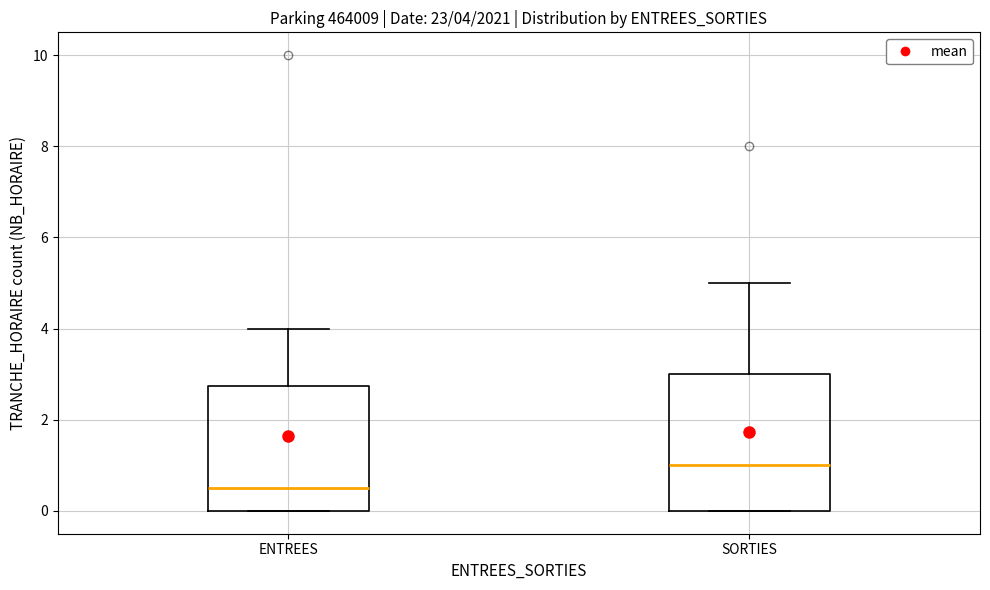

Which box is the tallest, from its lower edge to its upper edge?

SORTIES